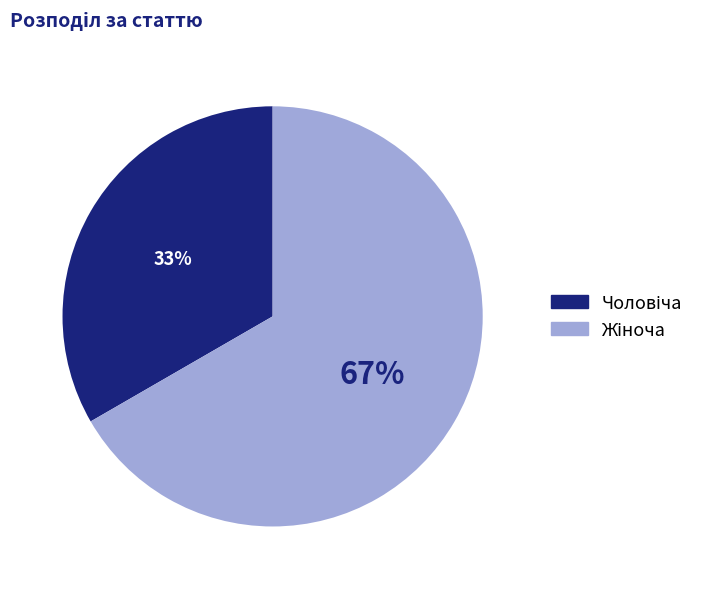

Is there any slice that represents more than half of the pie?

Yes